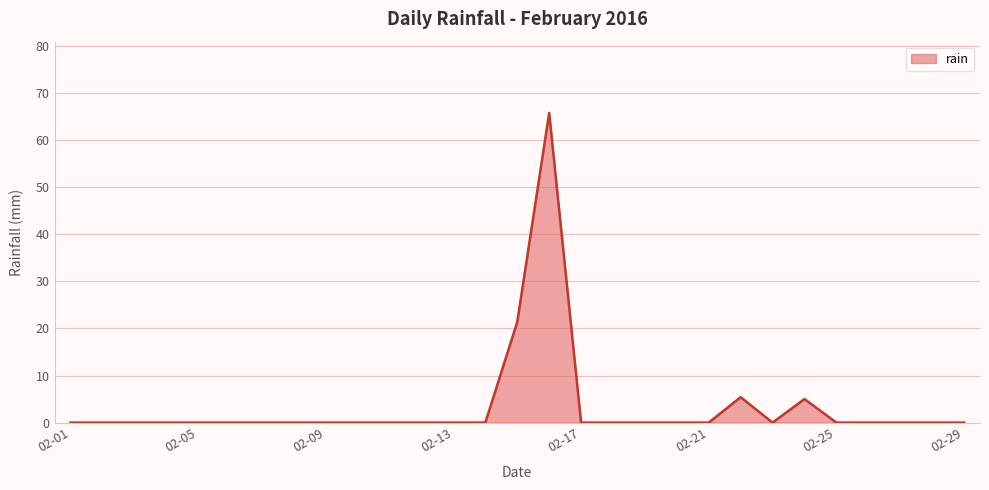

What is the greatest value displayed?

65.8